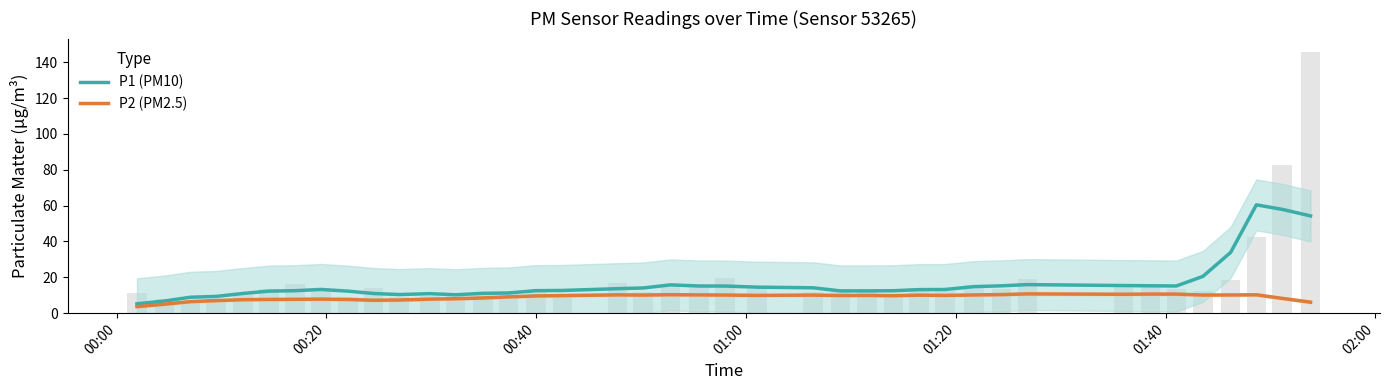

What is the sum of all P1 (PM10) values?

666.9